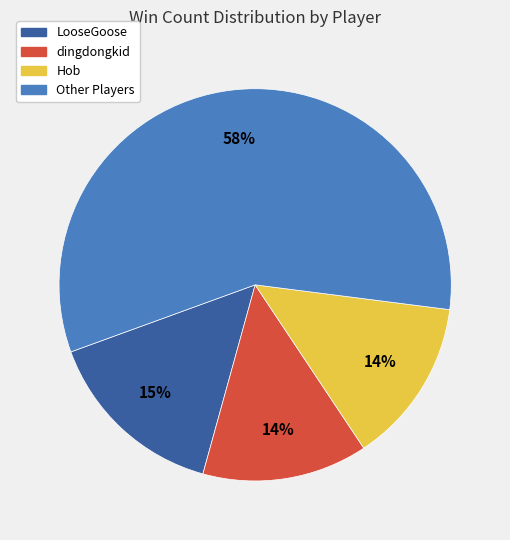

To the nearest percent, what is the difference between the largest and smallest slice percentages?

44%